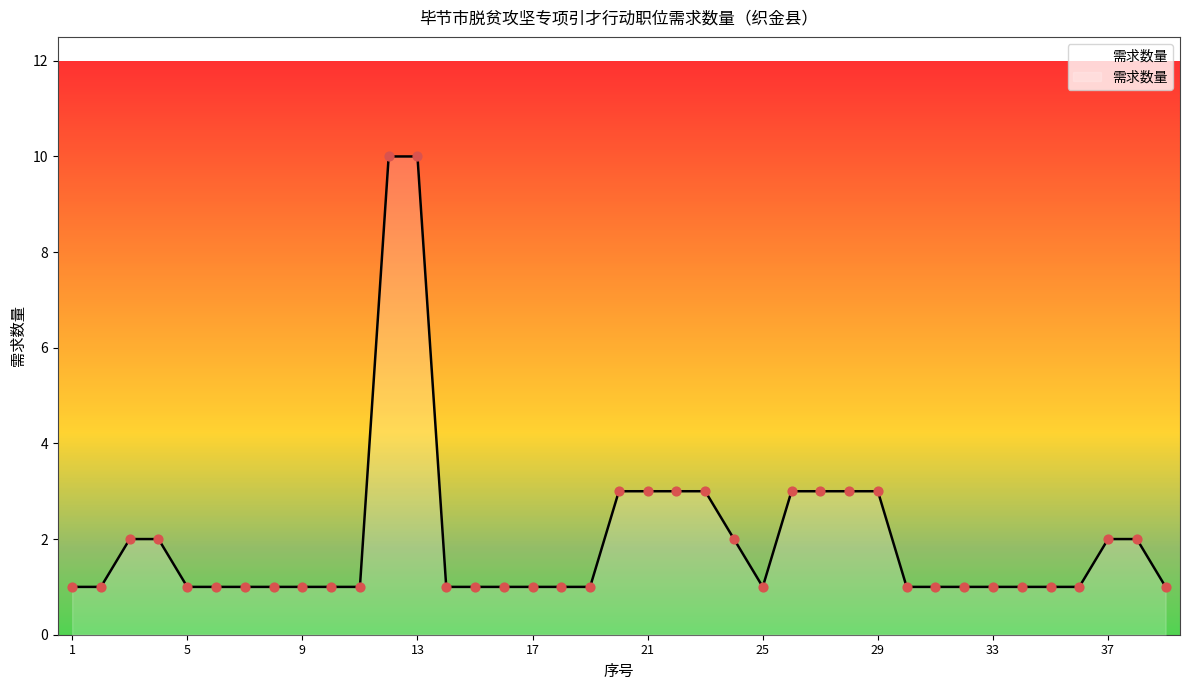

What is the maximum value shown in the chart?

10